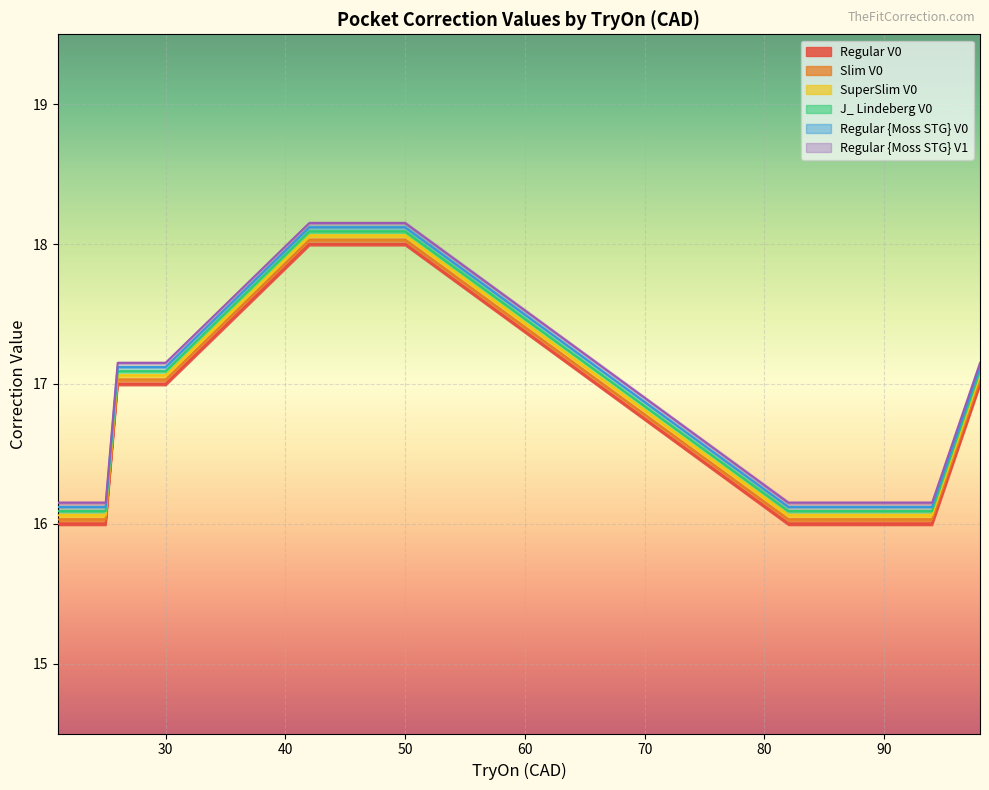

How many lines are shown in the chart?

6